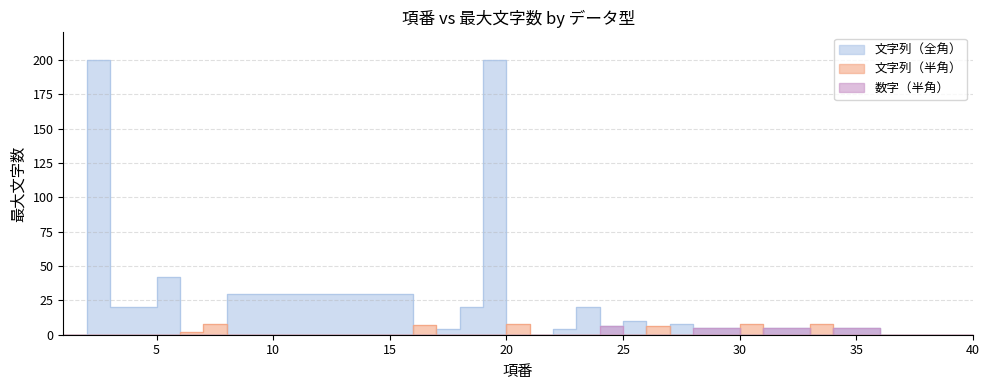

At how many categories does at least one series exceed 134?

2